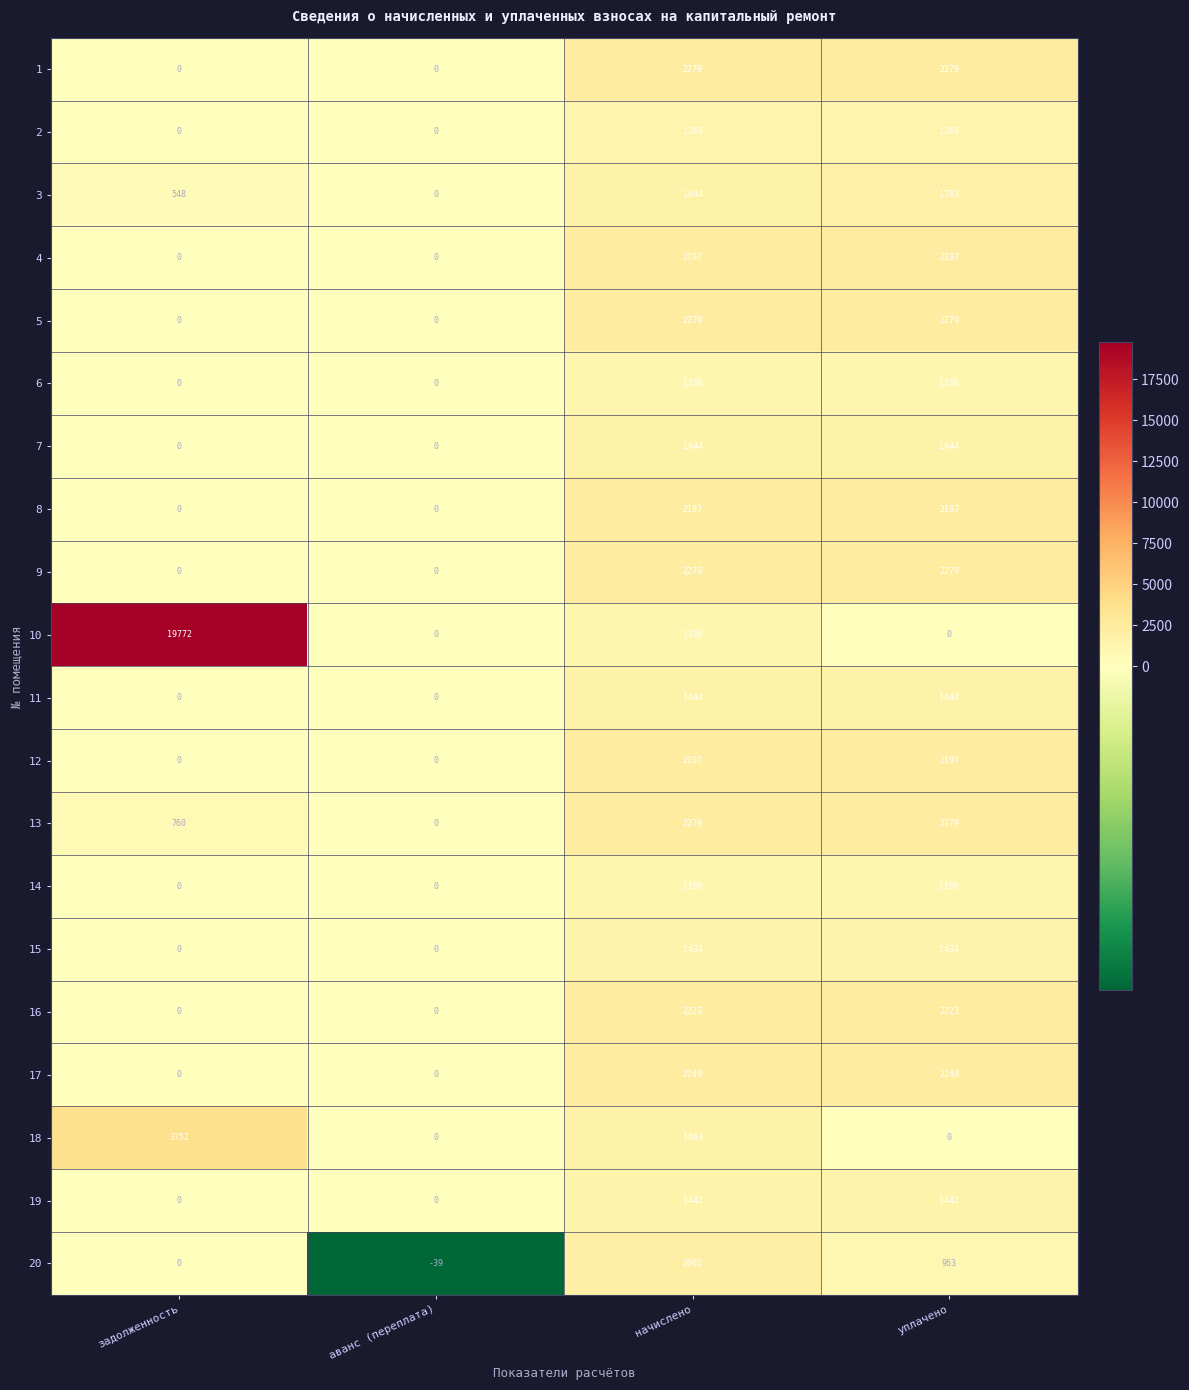

Is it true that 16 equals 2223 at уплачено?

True